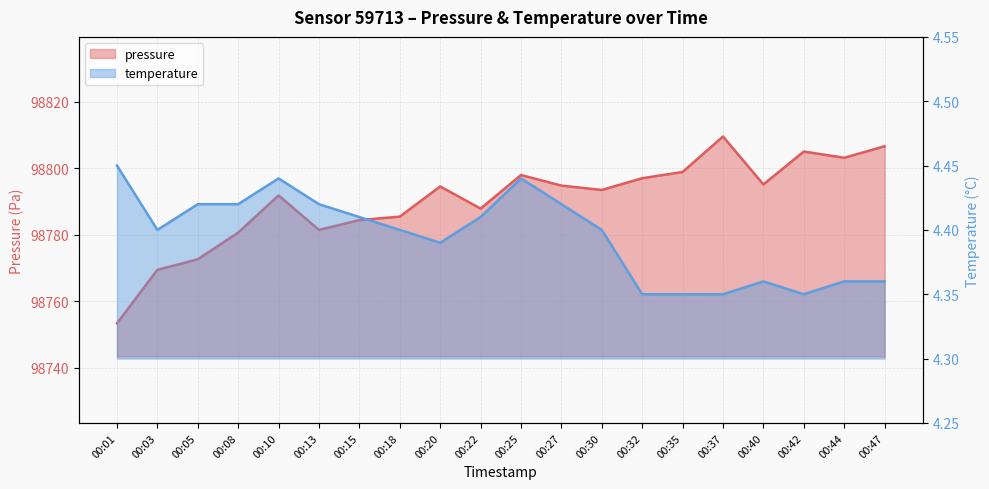

How many lines are shown in the chart?

2